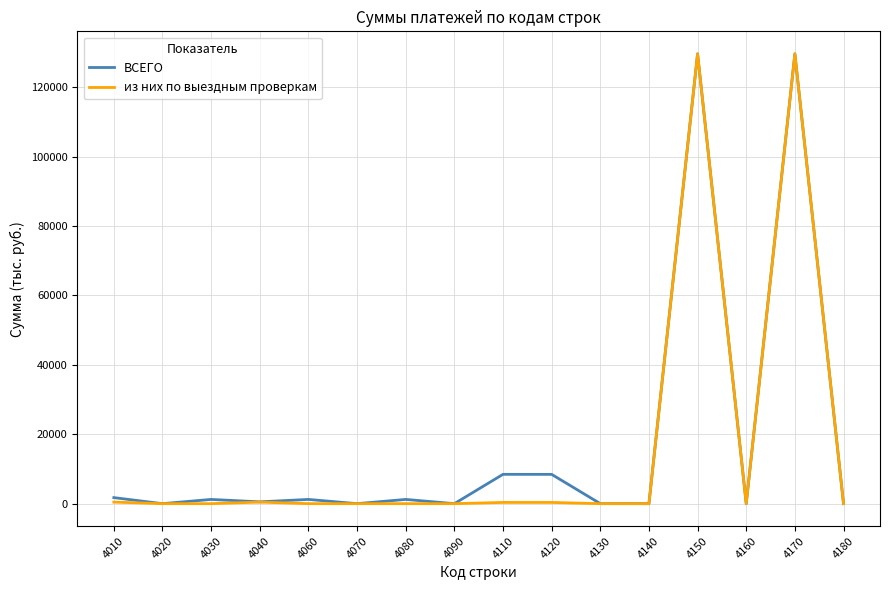

Is it true that ВСЕГО equals -74892 at 4020?

False